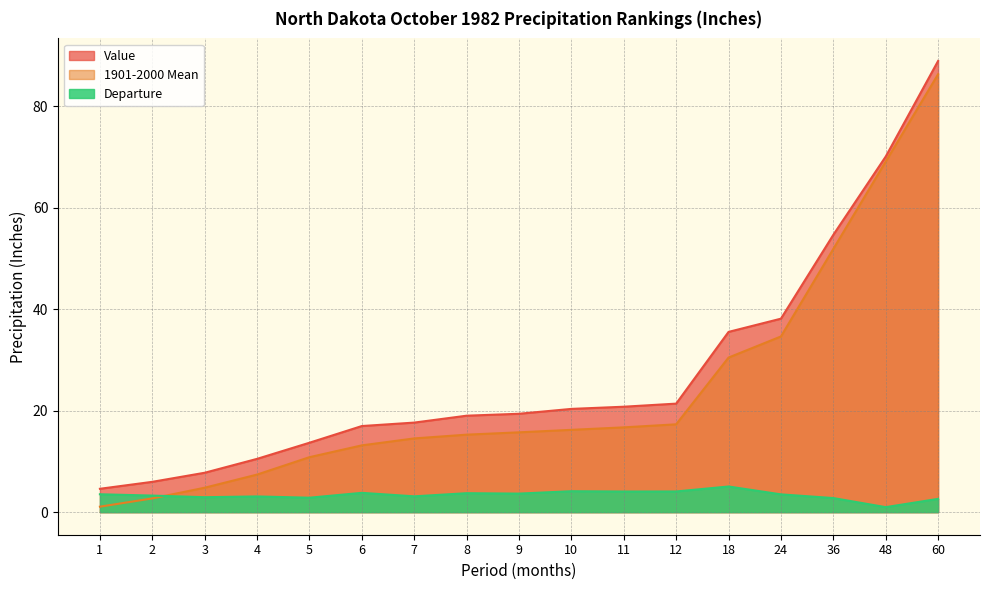

How many data points does each series have?

17